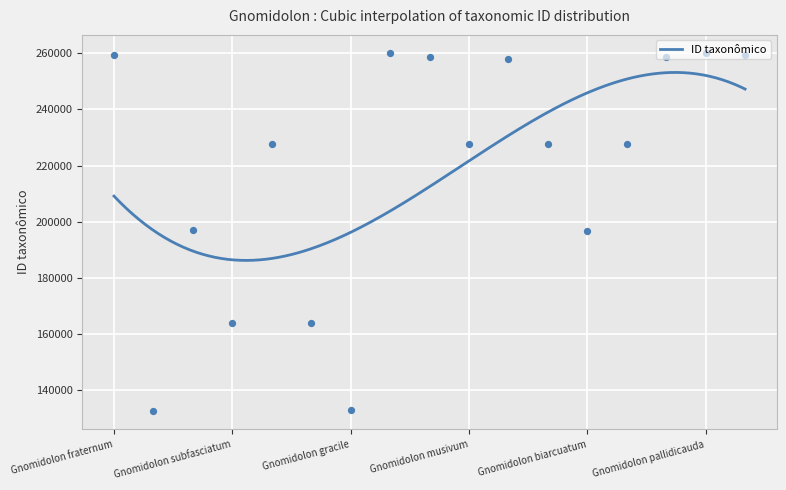

What is the change in value from Gnomidolon fraternum to Gnomidolon proseni?

-938